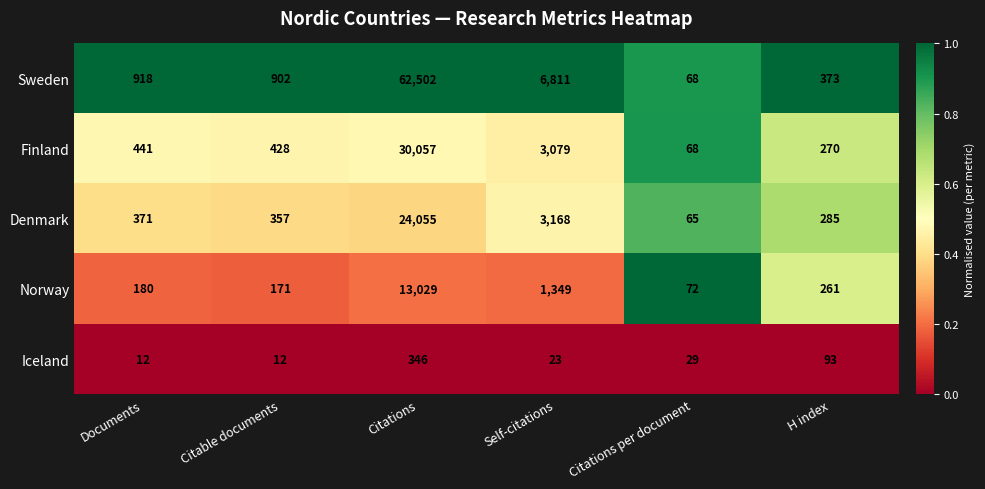

Rank the series by their maximum value, from highest to lowest.

Sweden, Finland, Denmark, Norway, Iceland